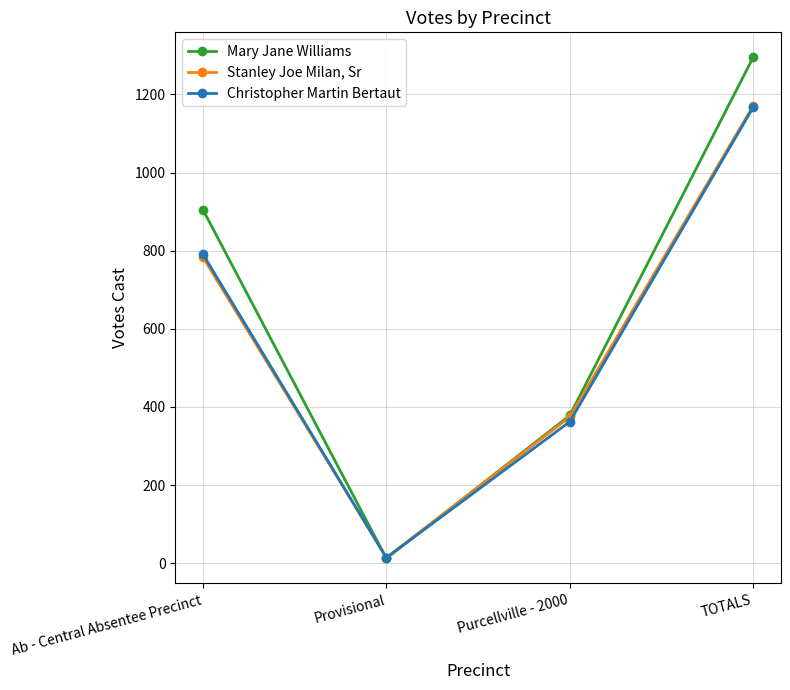

True or false: Stanley Joe Milan, Sr has more than 1 points higher than both neighbors.

False